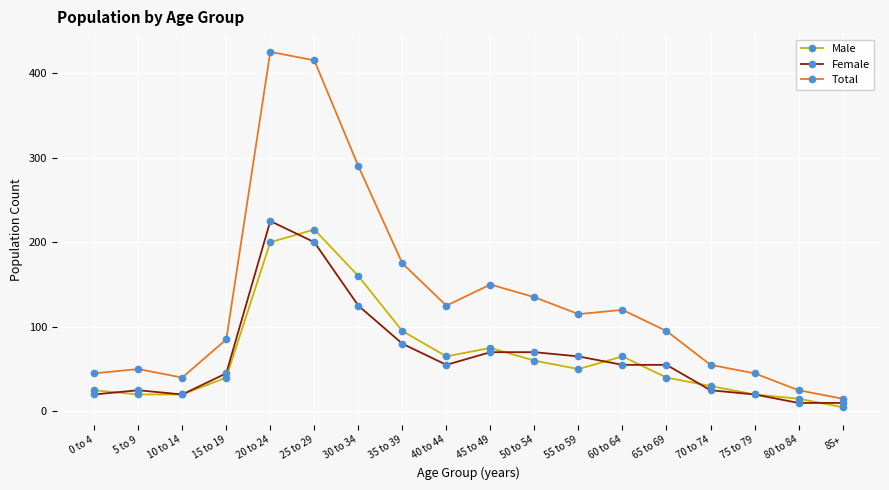

True or false: Total has more than 1 interior local peaks.

True